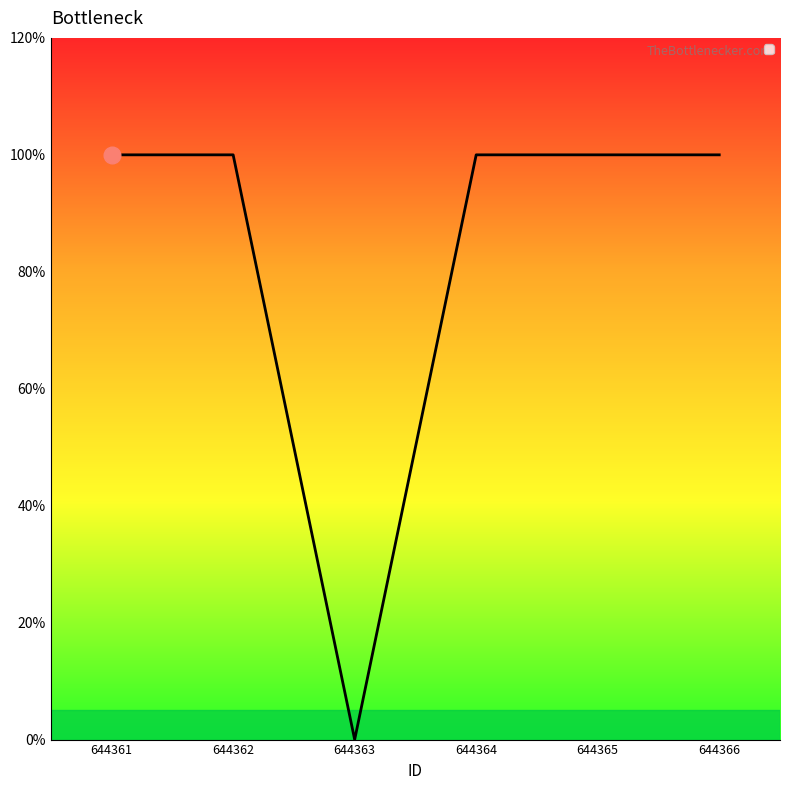

Does the chart display data point markers on the line(s)?

No